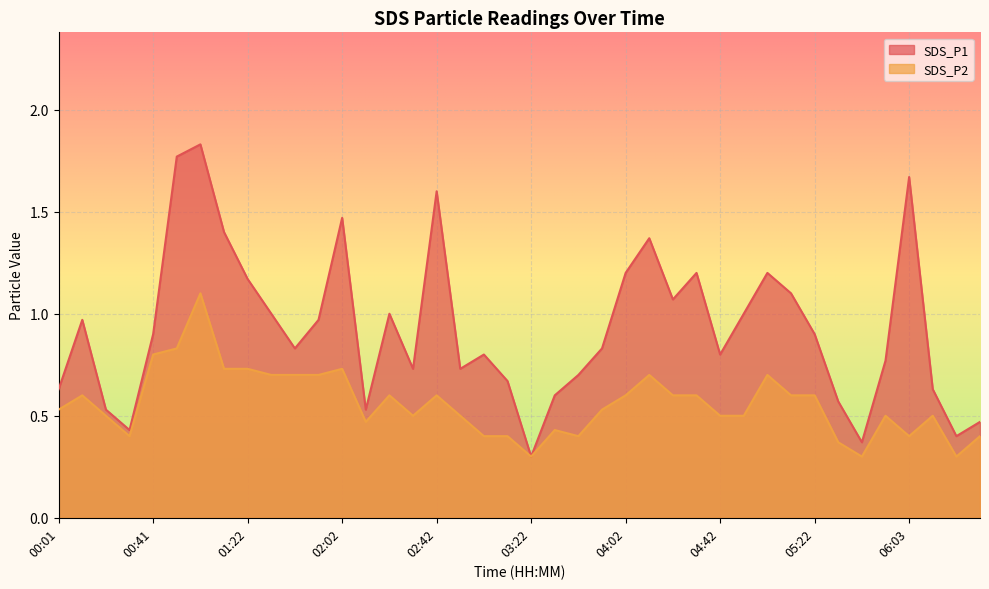

What are all the series names shown in the legend?

SDS_P1, SDS_P2